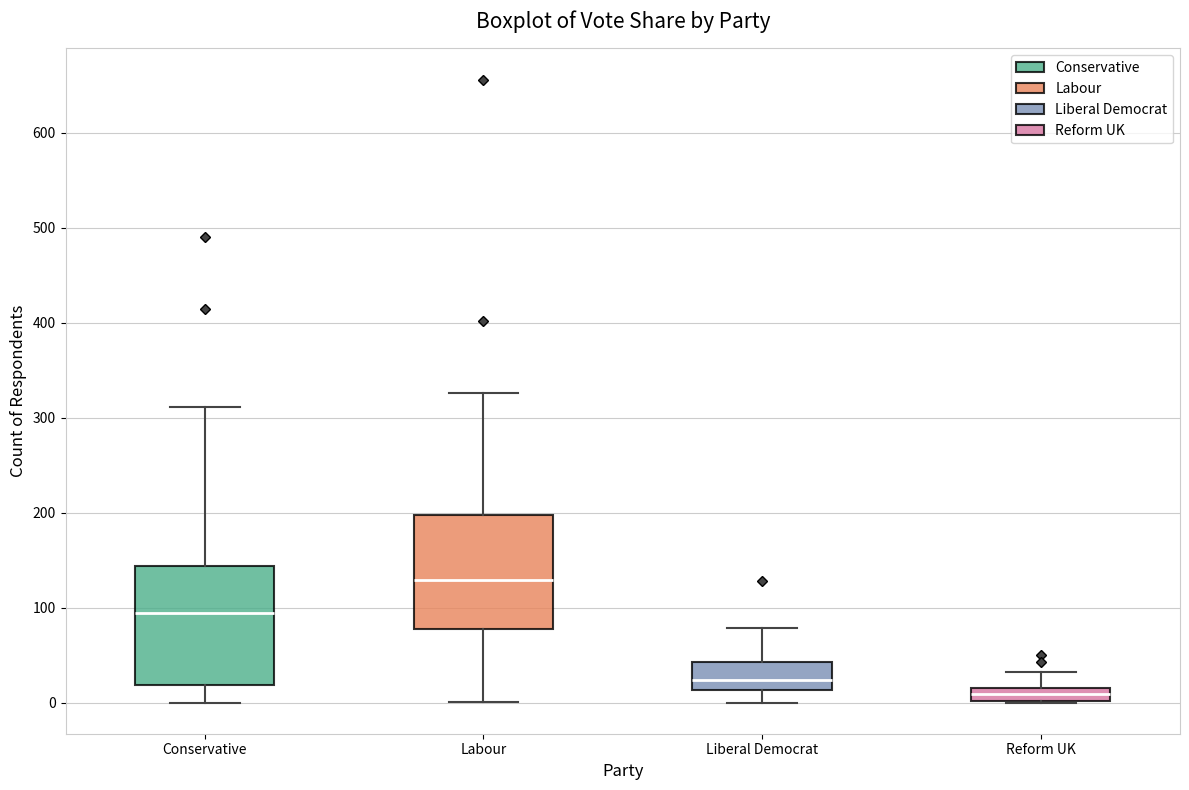

Where does the lower whisker of the box for Conservative end on the y-axis? The values are not printed on the chart, so give them approximately, as read against the axis.

0